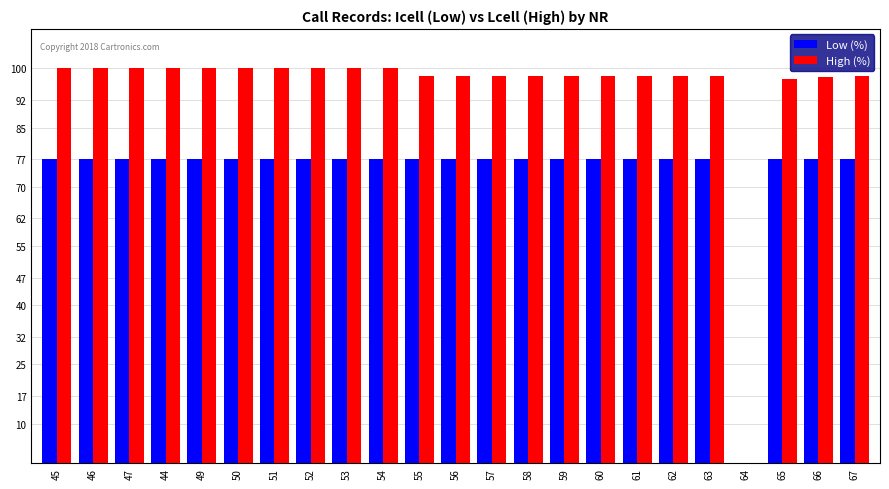

What are all the series names shown in the legend?

Low (%), High (%)